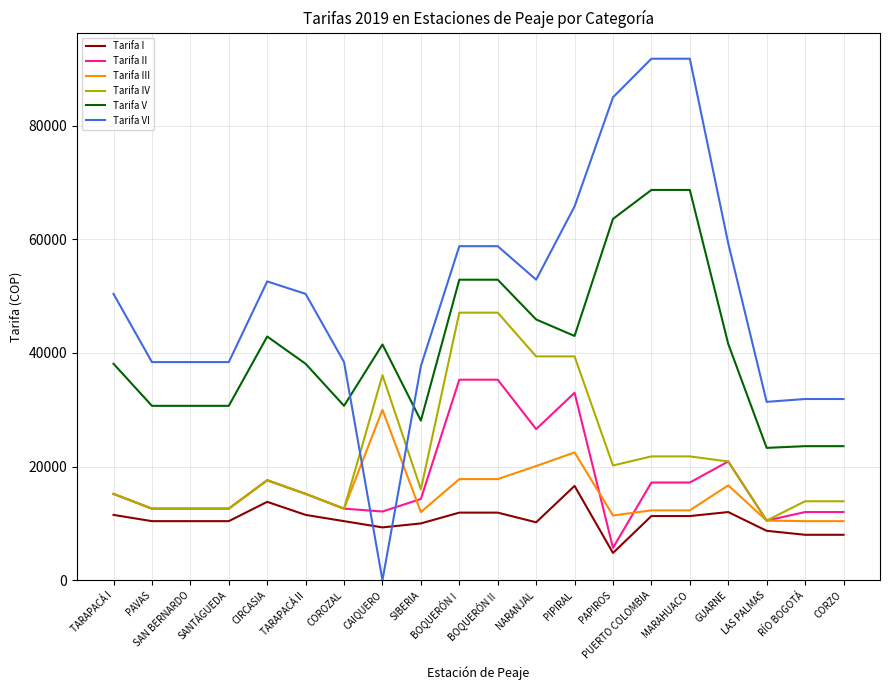

How many values in Tarifa VI are above zero?

19